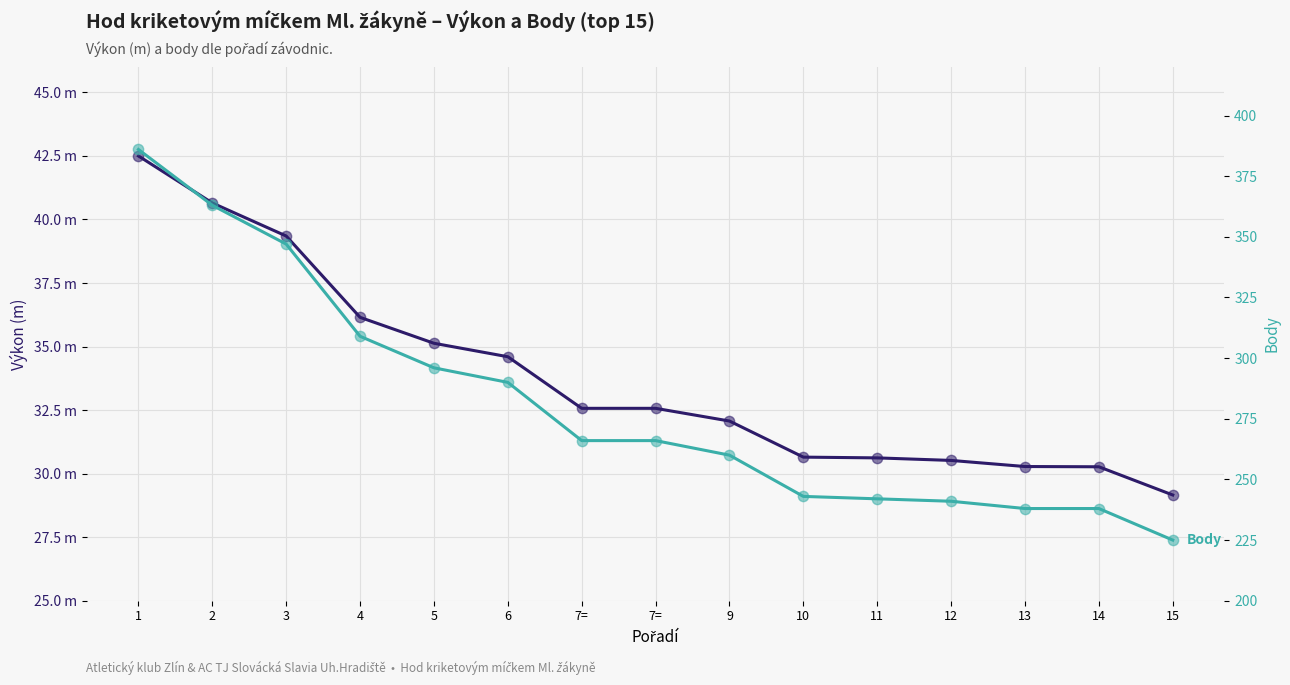

Is the value of Body at 10 greater than the value of Výkon (m) at 12?

Yes